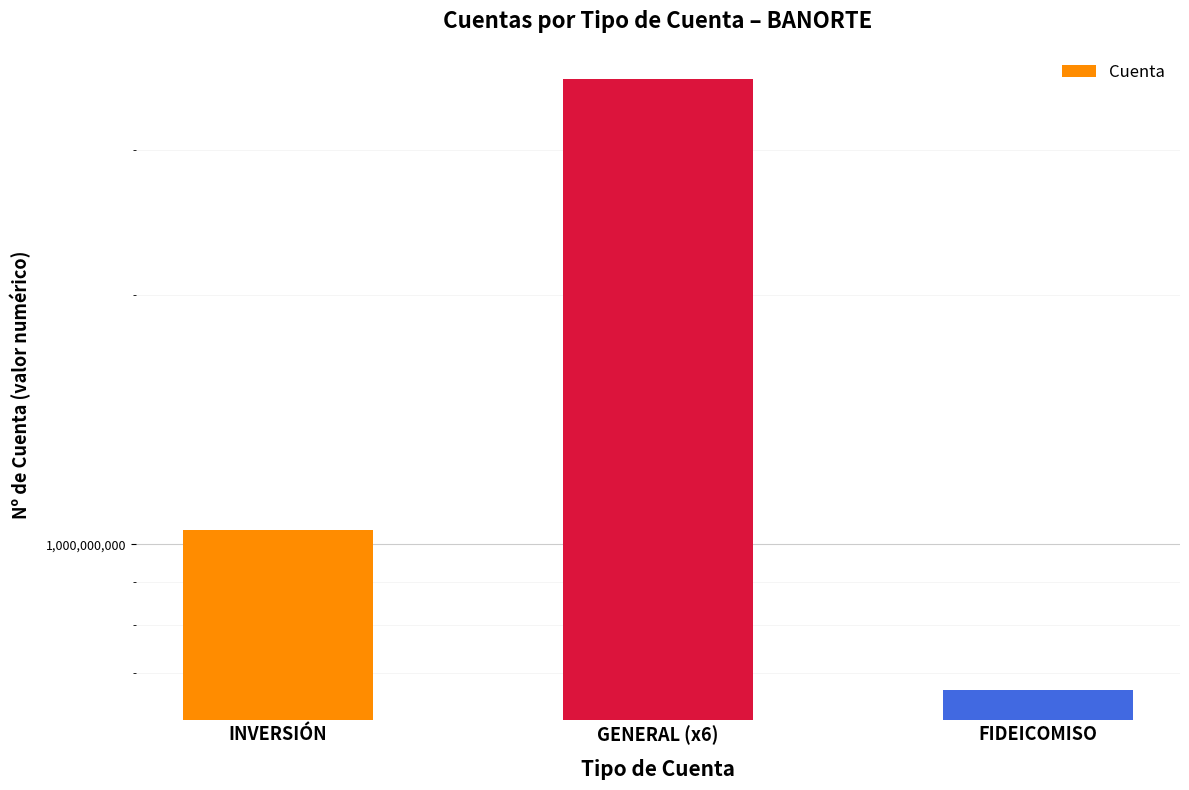

What is the sum of the values at INVERSIÓN and GENERAL (x6)?

4688607639